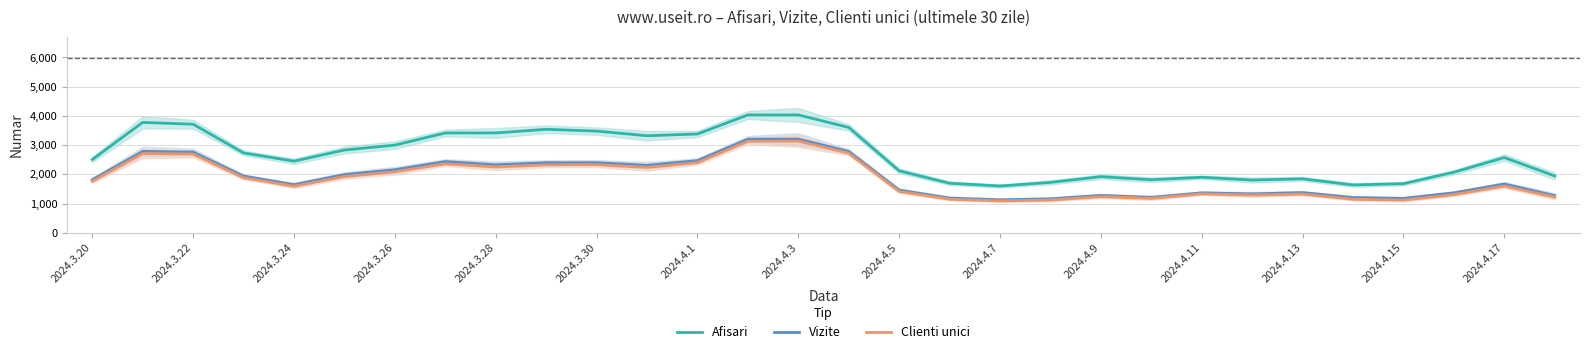

At how many categories does at least one series exceed 2959?

12